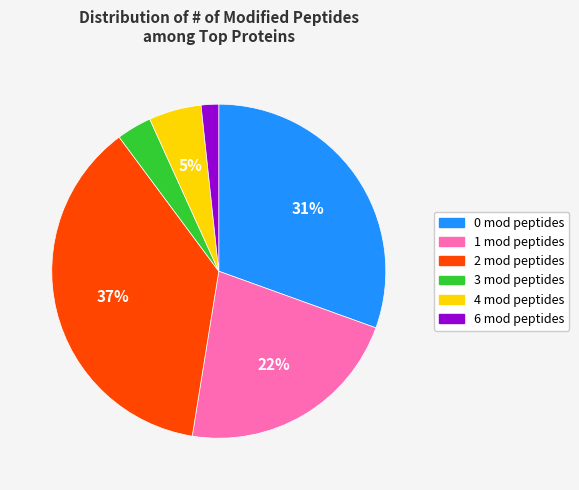

Count the number of slices in the pie.

6